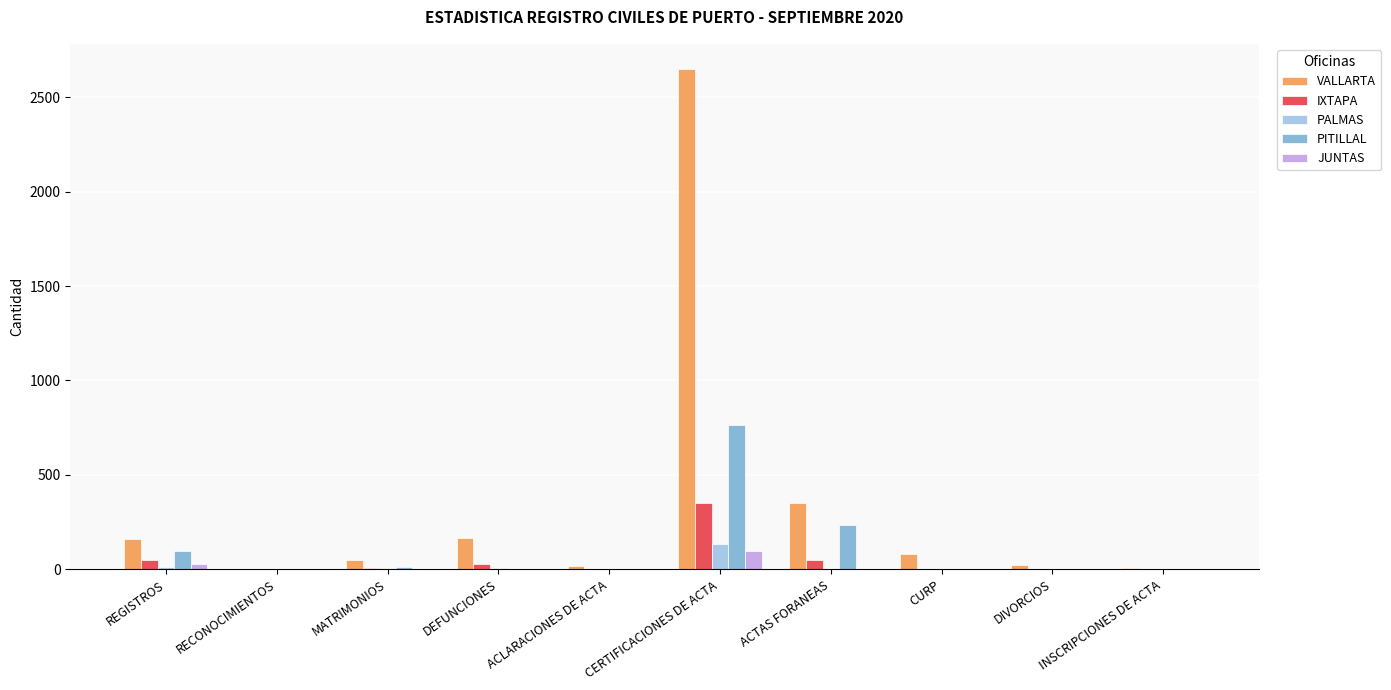

Does the chart contain stacked bars?

No